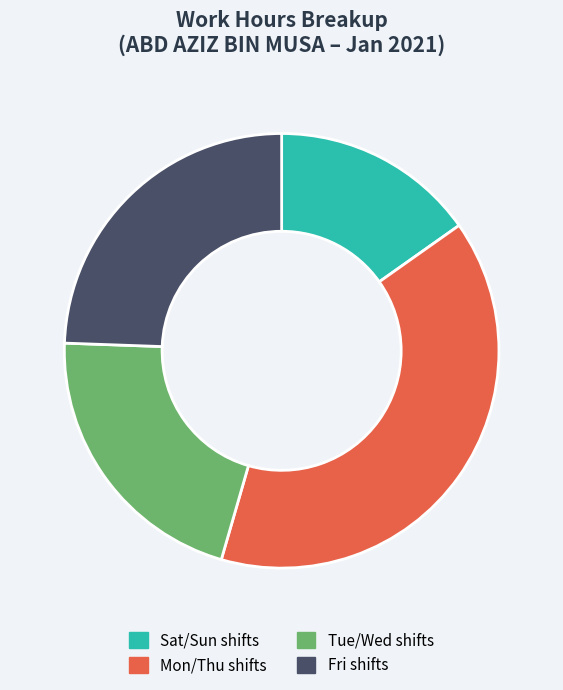

Combined, do Sat/Sun shifts and Mon/Thu shifts account for over 50%?

Yes